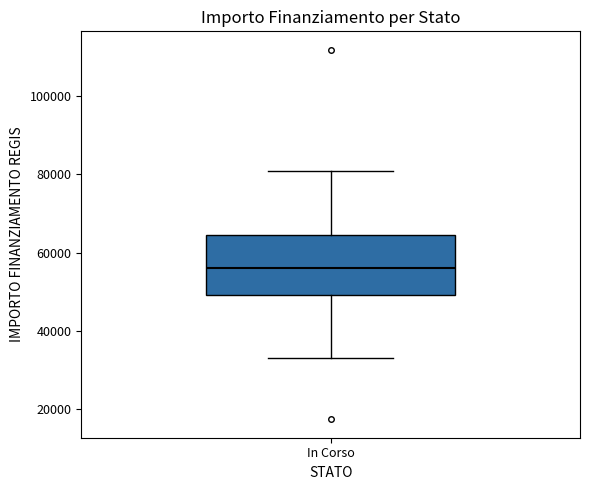

Read this box plot against the y-axis: the position of the median line, the range covered by the box, and the ends of both whiskers. The values are not printed on the chart, so give them approximately, as read against the axis.

median 56000, box 50000 to 64000, whiskers 32000 to 80000